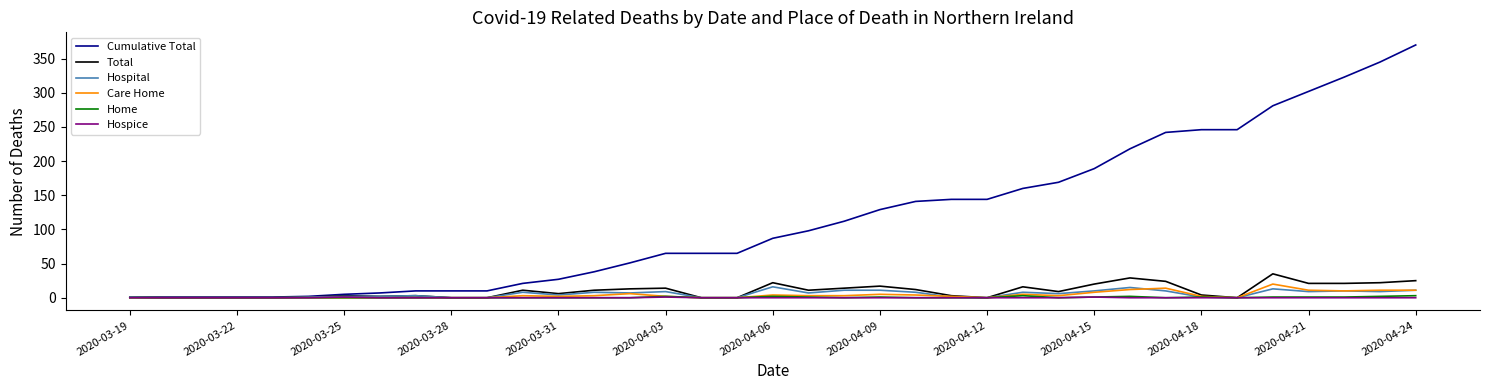

Which series has the largest total across all categories?

Cumulative Total